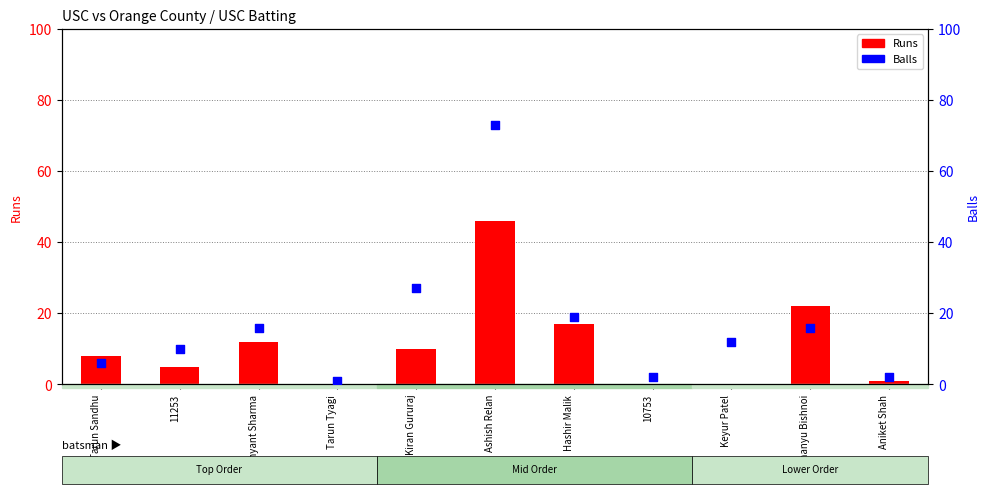

What are all the series names shown in the legend?

Runs, Balls